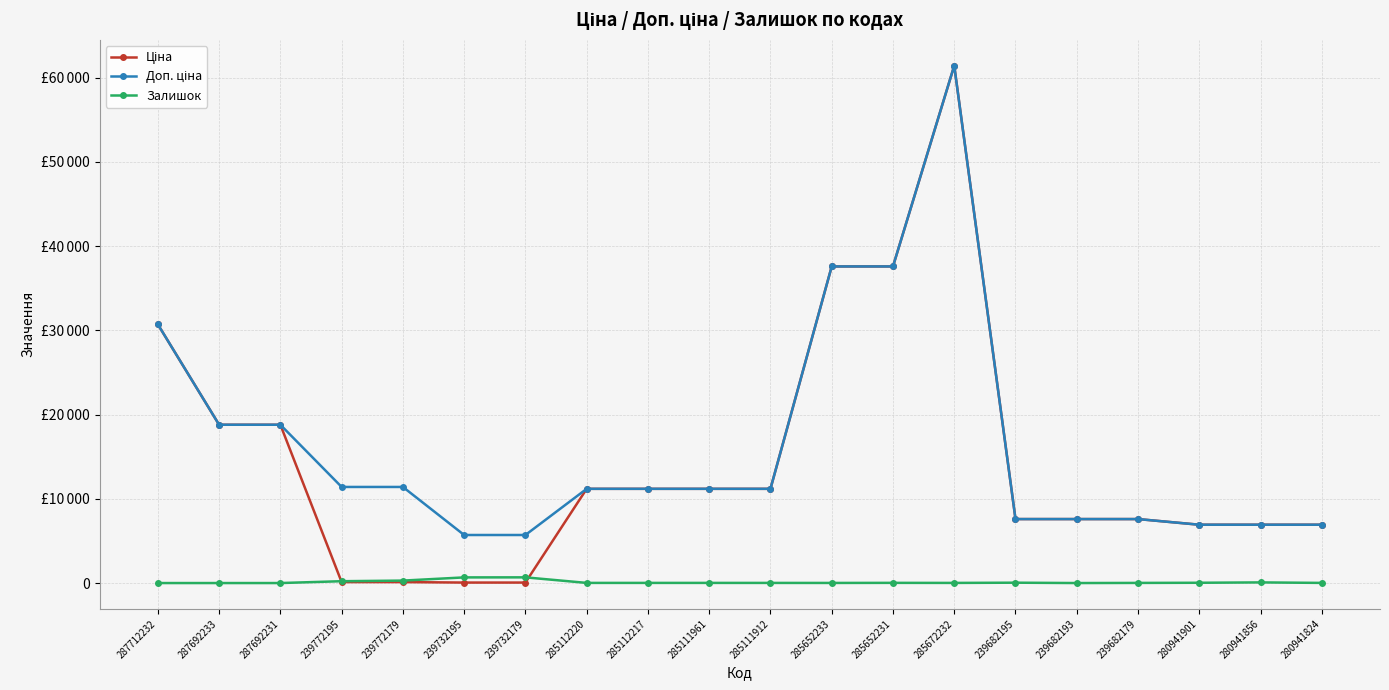

True or false: Ціна has a value of 10503.8 at 287712232.

False